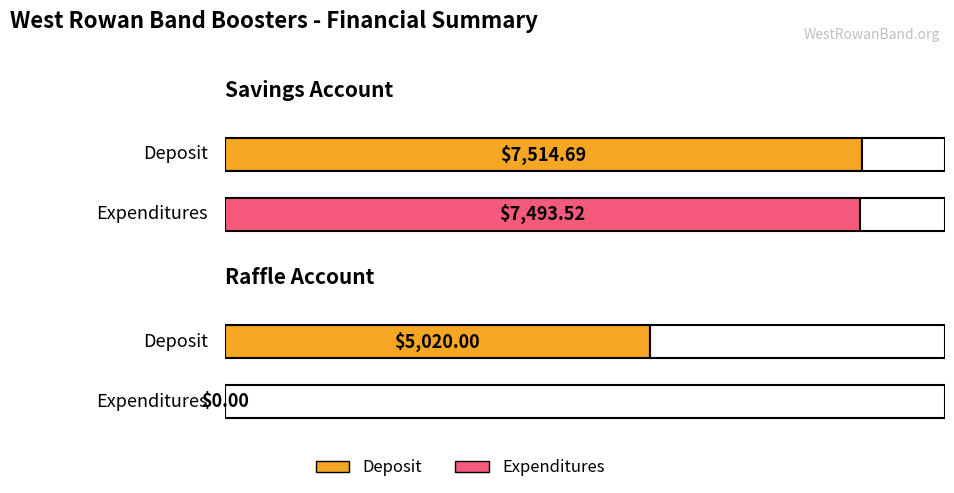

What position from the right is Savings Account?

2